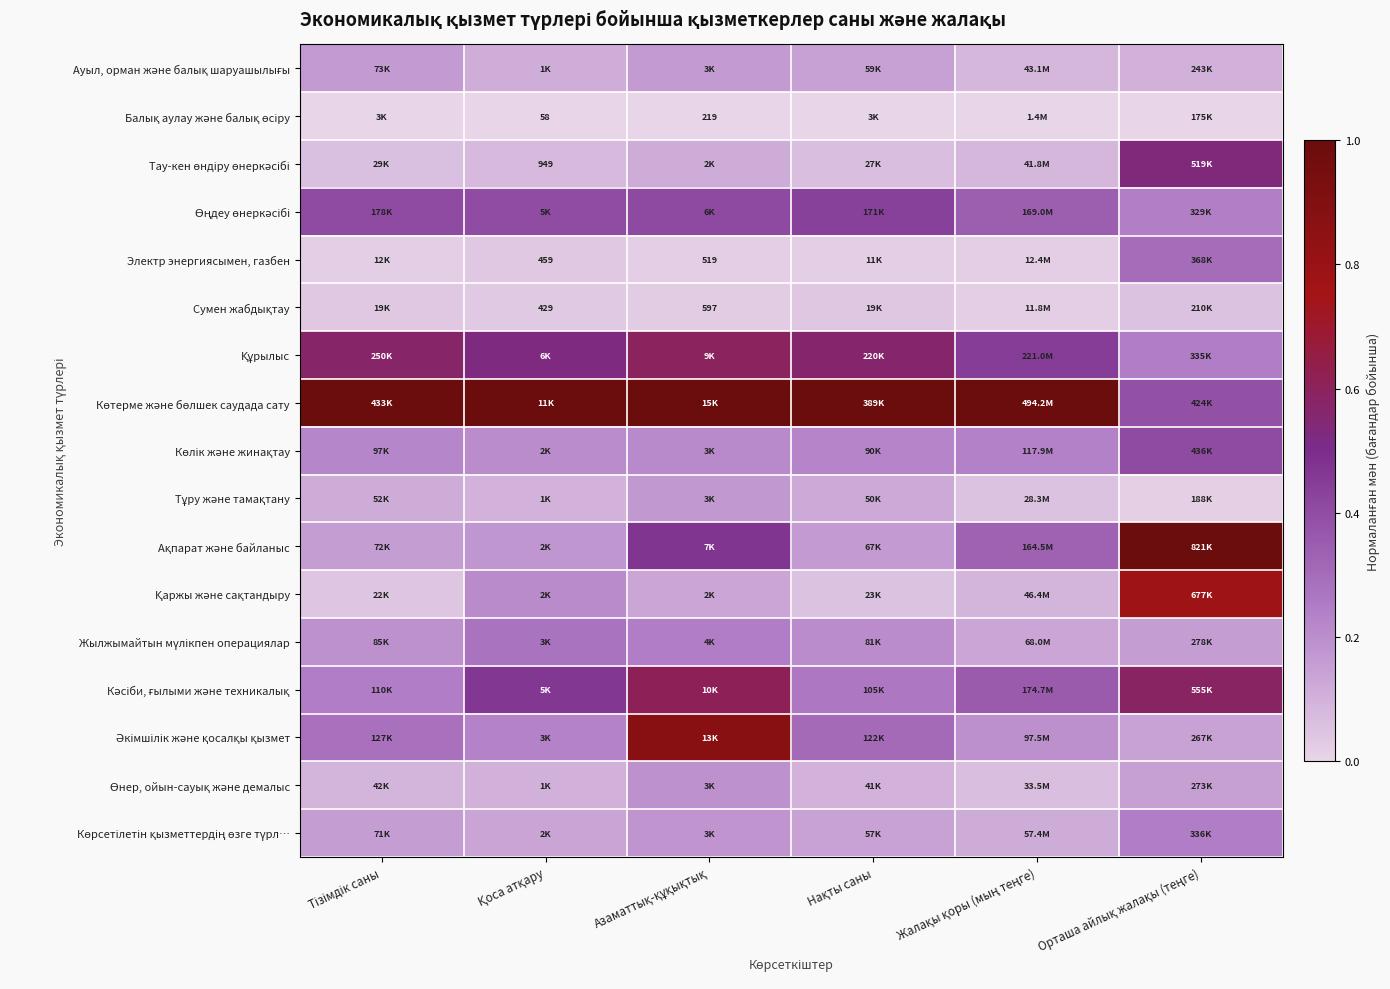

At how many categories does at least one series exceed 0?

6